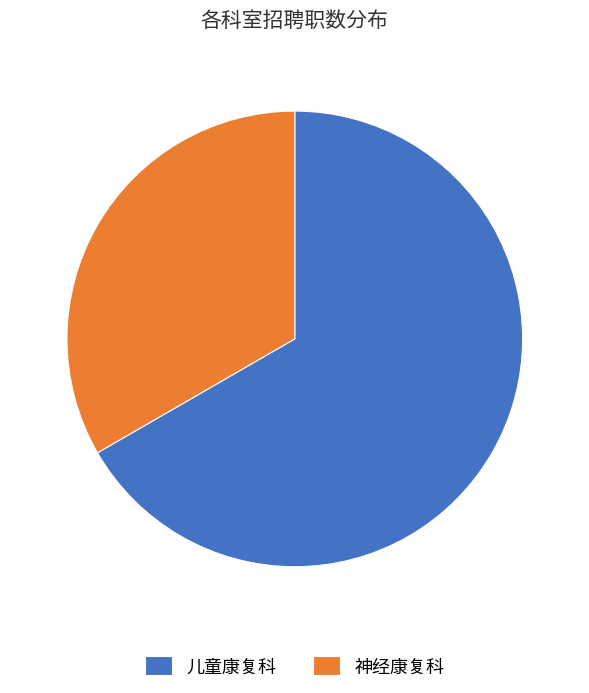

Is 神经康复科 the majority of the pie?

No